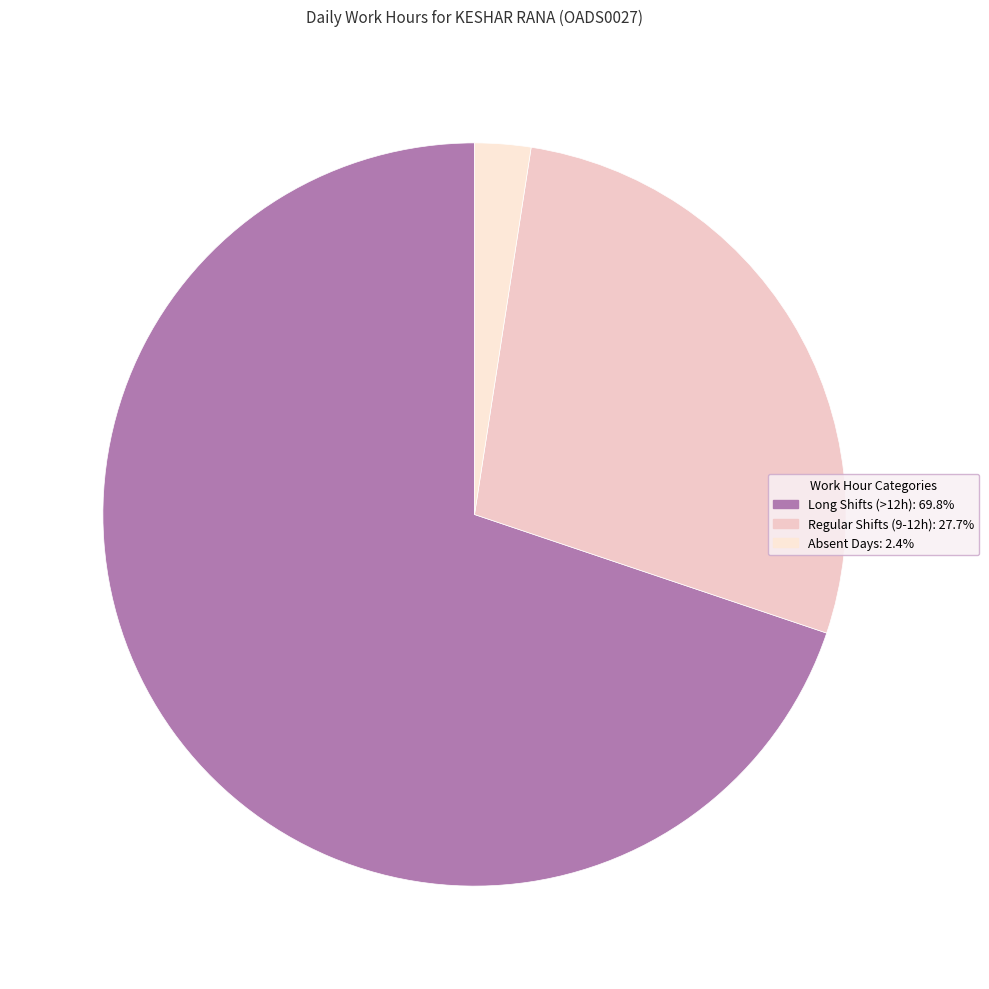

Does any single category account for the majority?

Yes